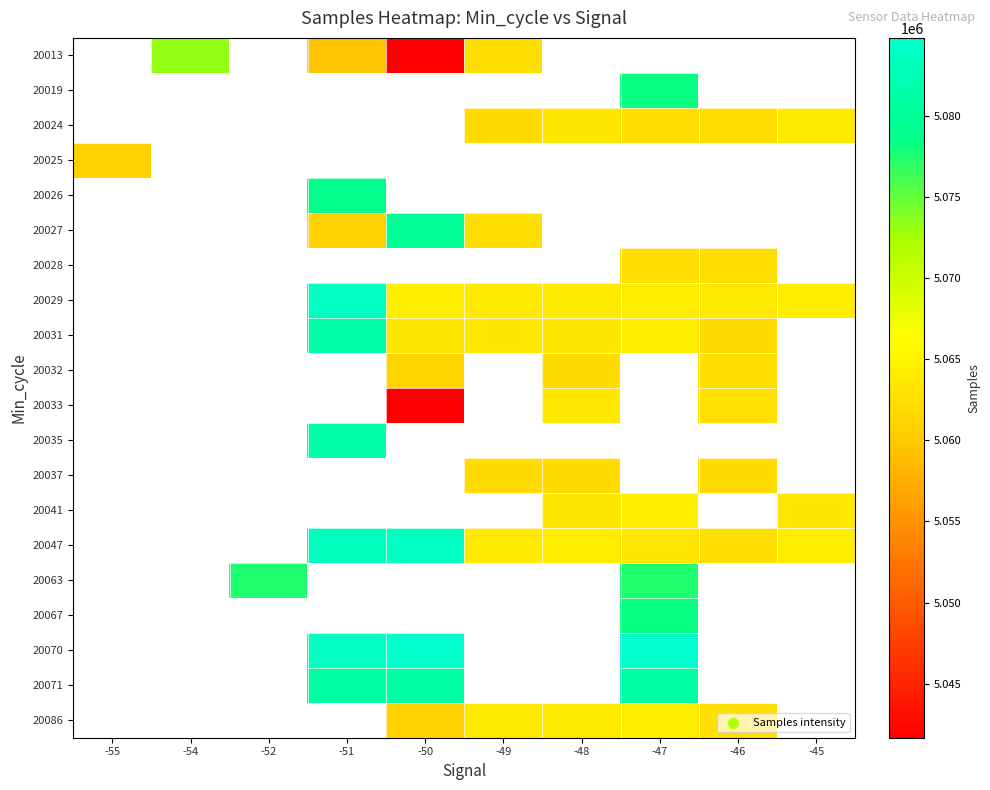

Read the 20070 value at -50.

5084799.0